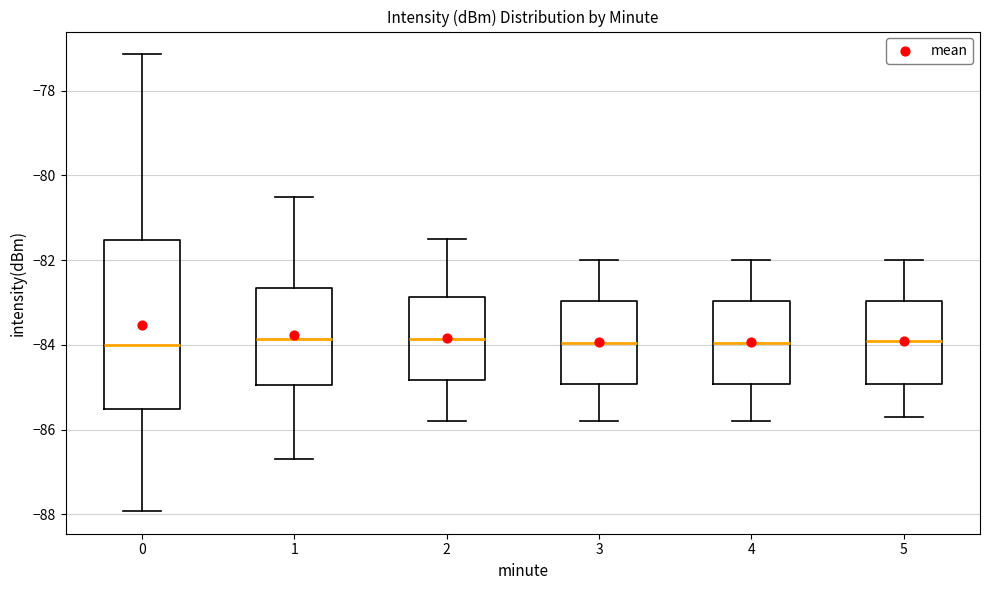

Reading left to right, transcribe this box plot: for each box, give where its median line is, the range the box spans, and where its two whiskers end, as read against the y-axis. The values are not printed on the chart, so give them approximately, as read against the axis.

0: median -84.0, box -85.6 to -81.6, whiskers -88.0 to -77.2
1: median -83.8, box -85.0 to -82.6, whiskers -86.6 to -80.4
2: median -83.8, box -84.8 to -82.8, whiskers -85.8 to -81.4
3: median -84.0, box -85.0 to -83.0, whiskers -85.8 to -82.0
4: median -84.0, box -85.0 to -83.0, whiskers -85.8 to -82.0
5: median -83.8, box -85.0 to -83.0, whiskers -85.6 to -82.0